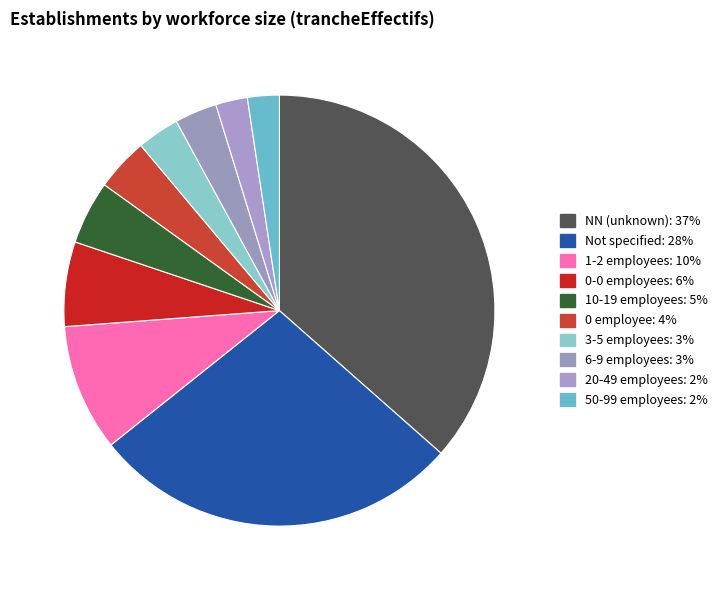

How many slices are in this pie chart?

10